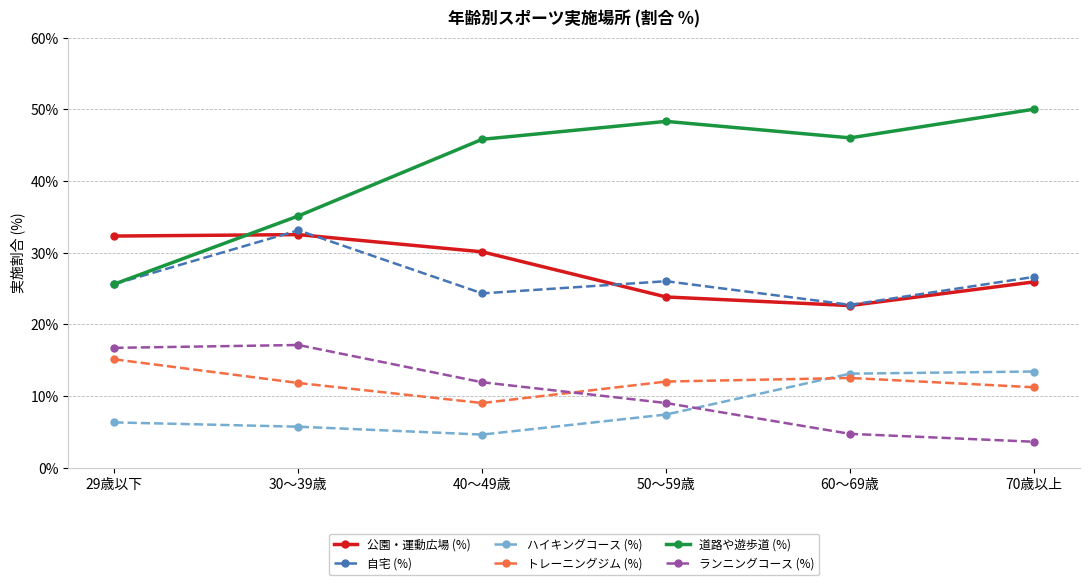

What is the total value across all series at 29歳以下?

121.6